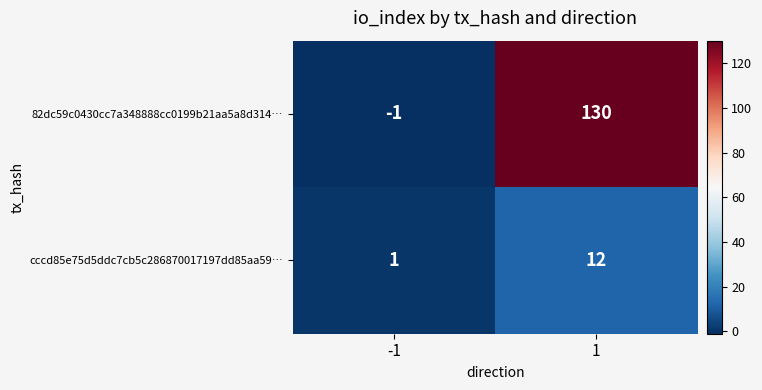

Which series has the largest total across all categories?

82dc59c0430cc7a348888cc0199b21aa5a8d314…